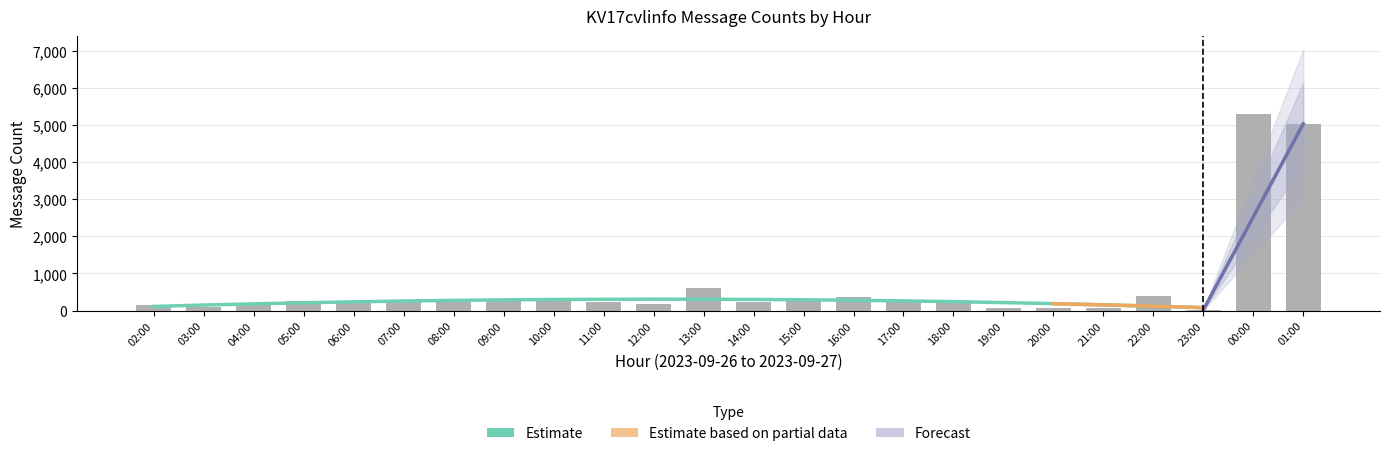

What is the smallest value displayed?

20